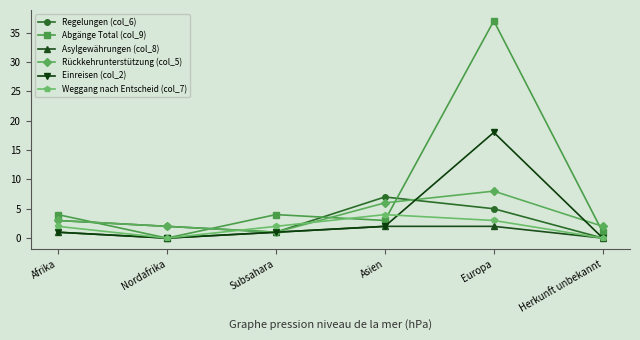

What is the difference between the maximum and second lowest values in the Asylgewährungen (col_8) series?

2